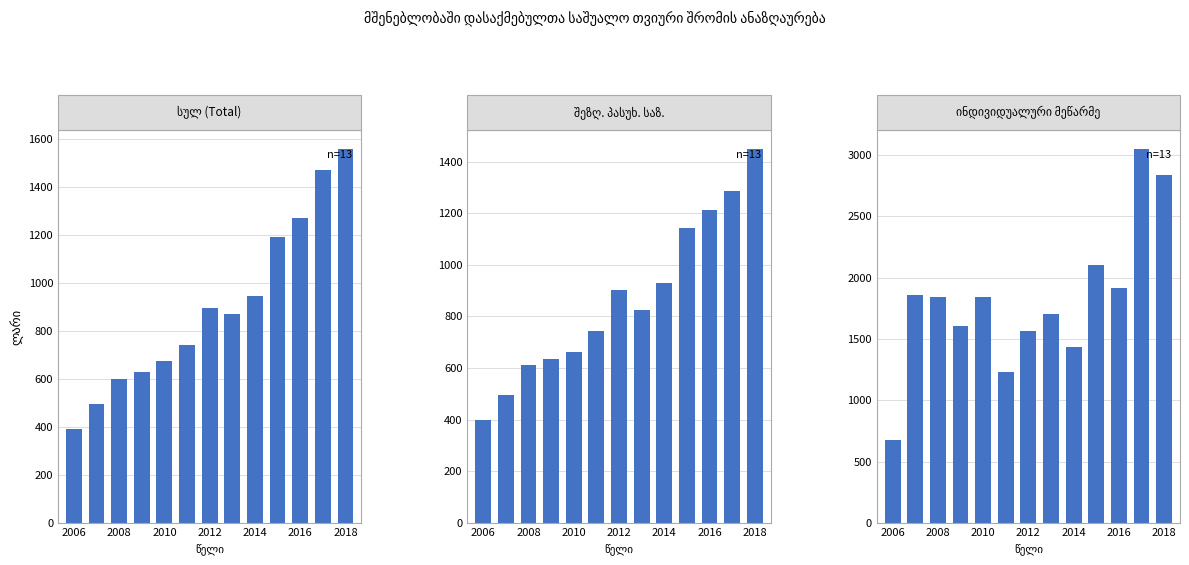

How many groups of bars are there?

13